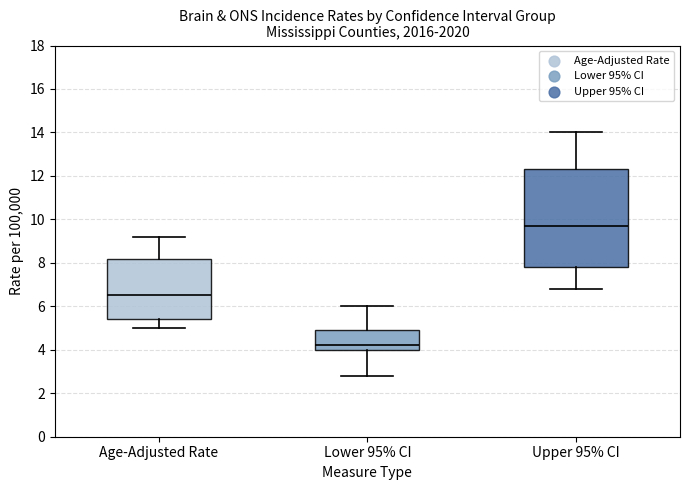

Which box has the highest median line?

Upper 95% CI